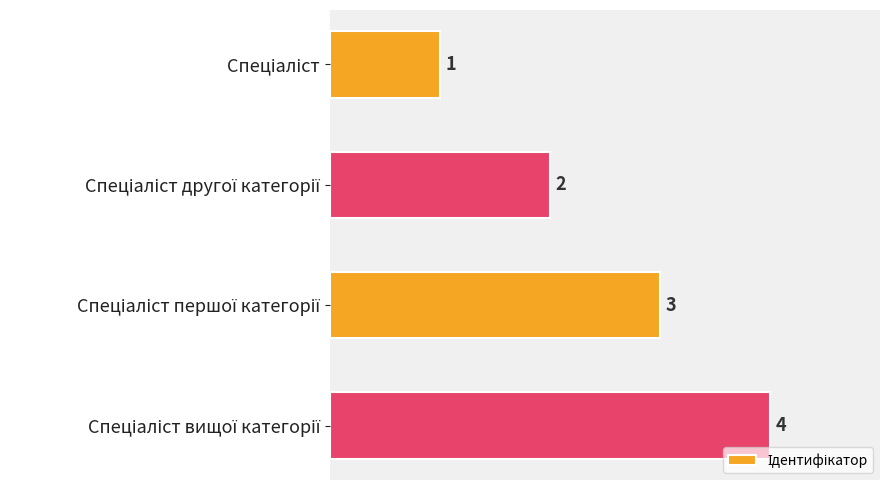

What is the maximum value shown in the chart?

4